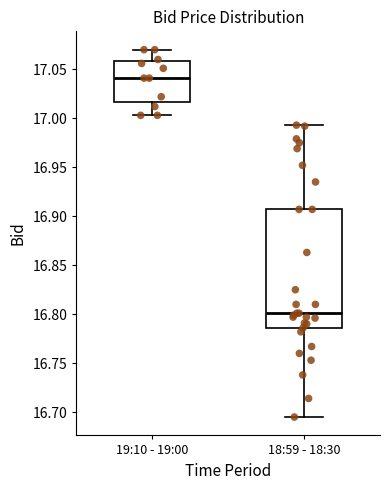

Which box's median line is the highest?

19:10 - 19:00